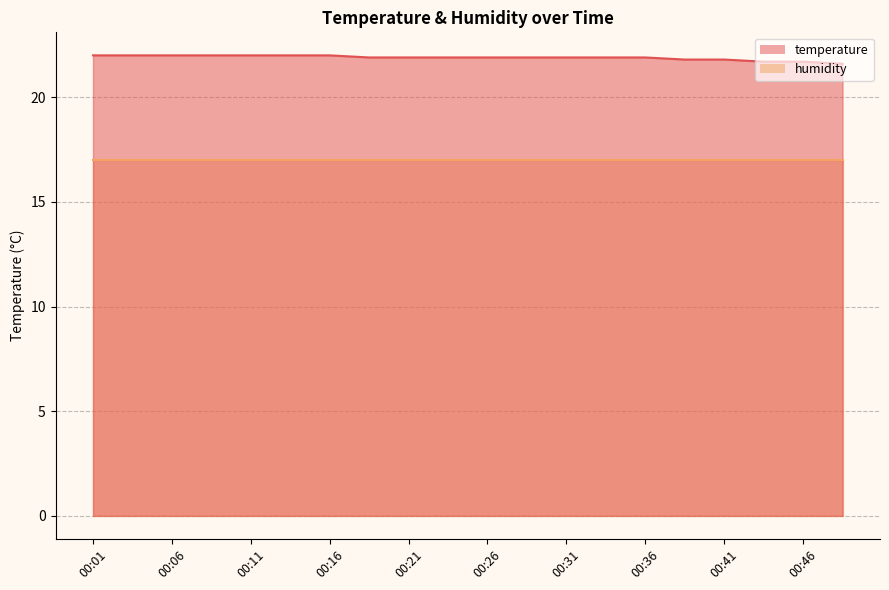

What is the ratio of the value at 00:36 to the value at 00:21?

1.0